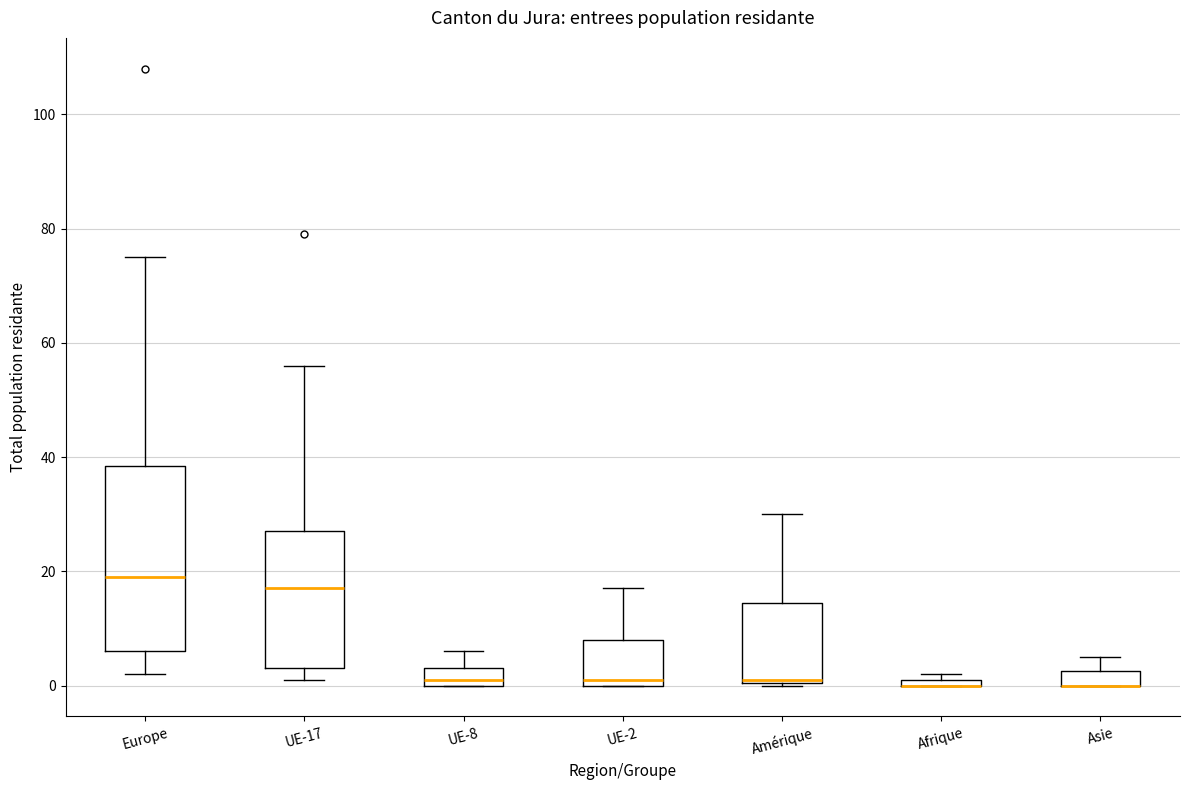

Comparing the boxes themselves (not the whiskers), which one is the tallest?

Europe